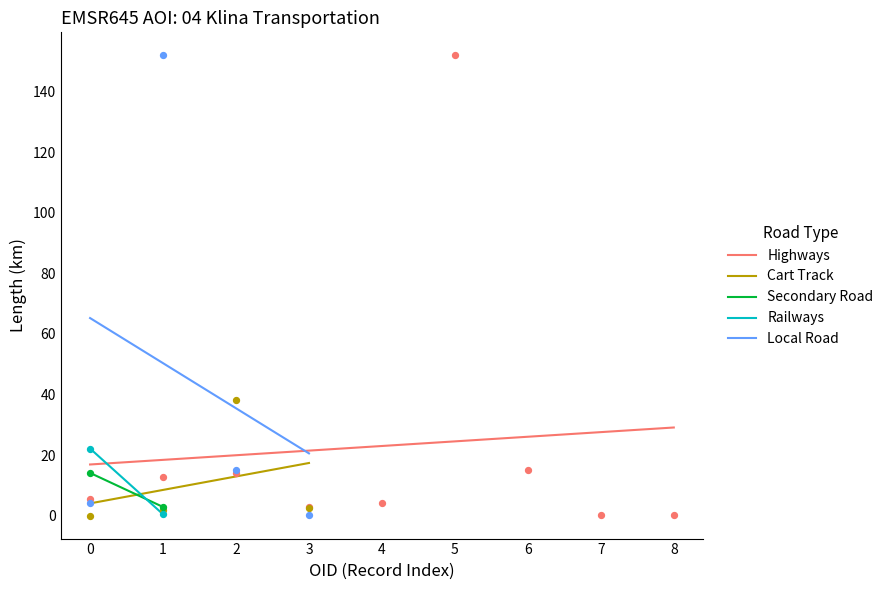

At which category is the sum across all series the highest?

1